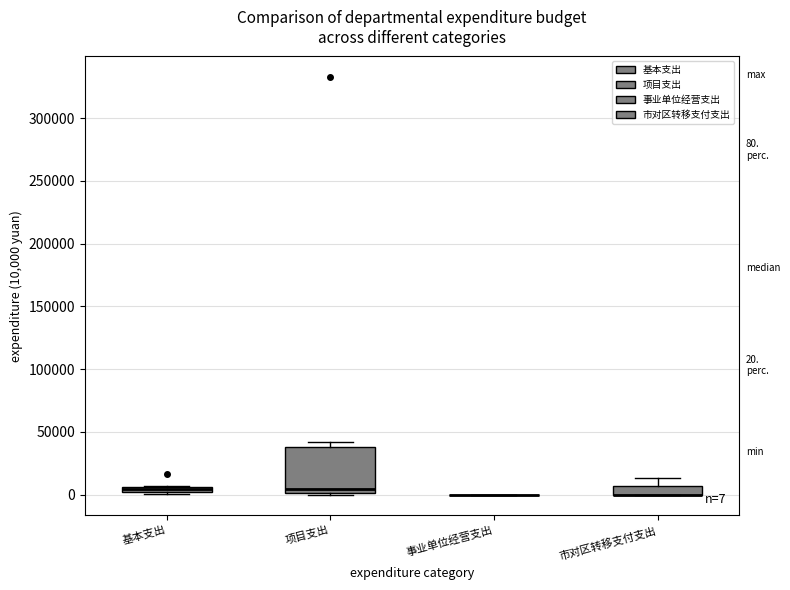

Comparing the boxes themselves (not the whiskers), which one is the tallest?

项目支出